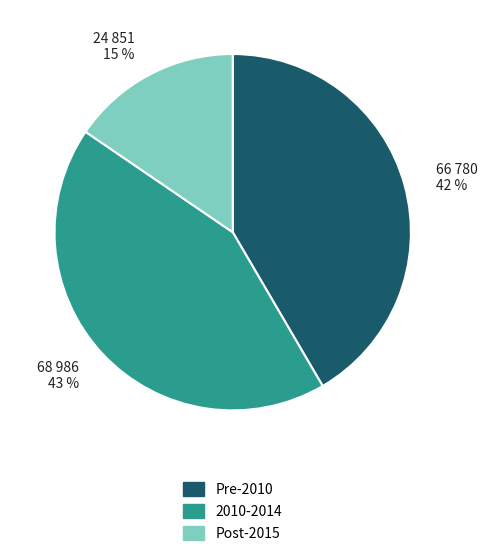

Is the sum of Pre-2010 and 2010-2014 greater than half?

Yes